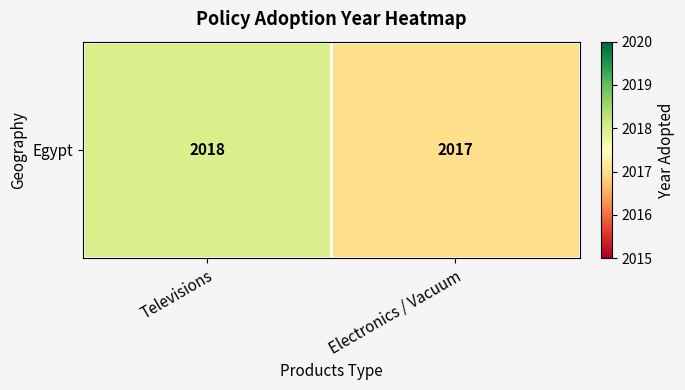

Which category has the highest value across all series?

Televisions